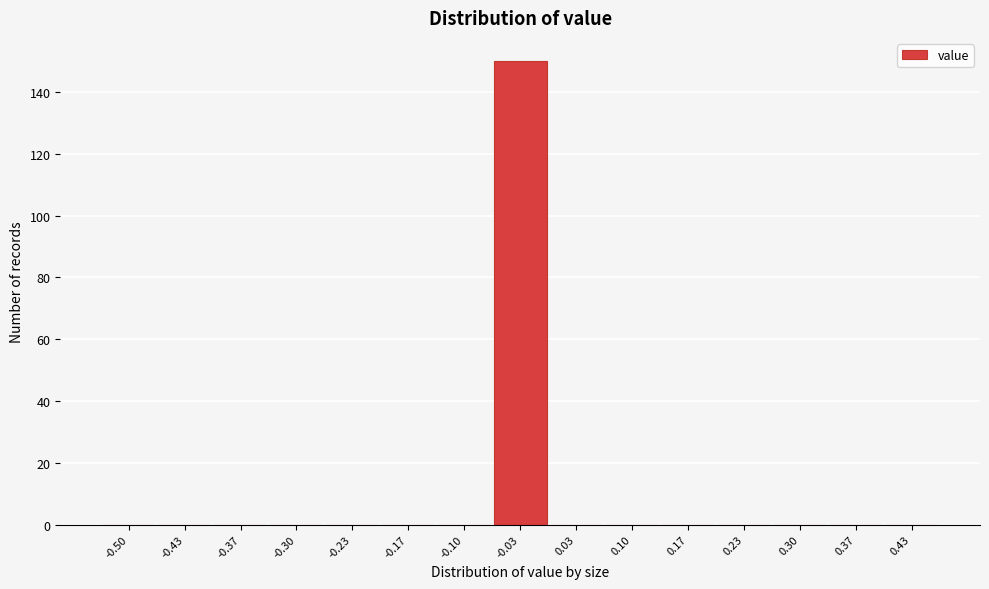

Reading right to left, transcribe all the data shown in this chart.

0.43=0	0.37=0	0.30=0	0.23=0	0.17=0	0.10=0	0.03=0	-0.03=150	-0.10=0	-0.17=0	-0.23=0	-0.30=0	-0.37=0	-0.43=0	-0.50=0